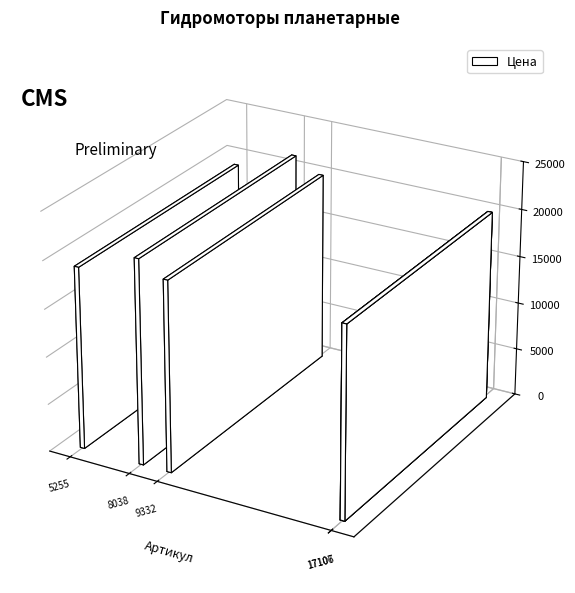

True or false: the data shows 9609 at МГПК-315.

False